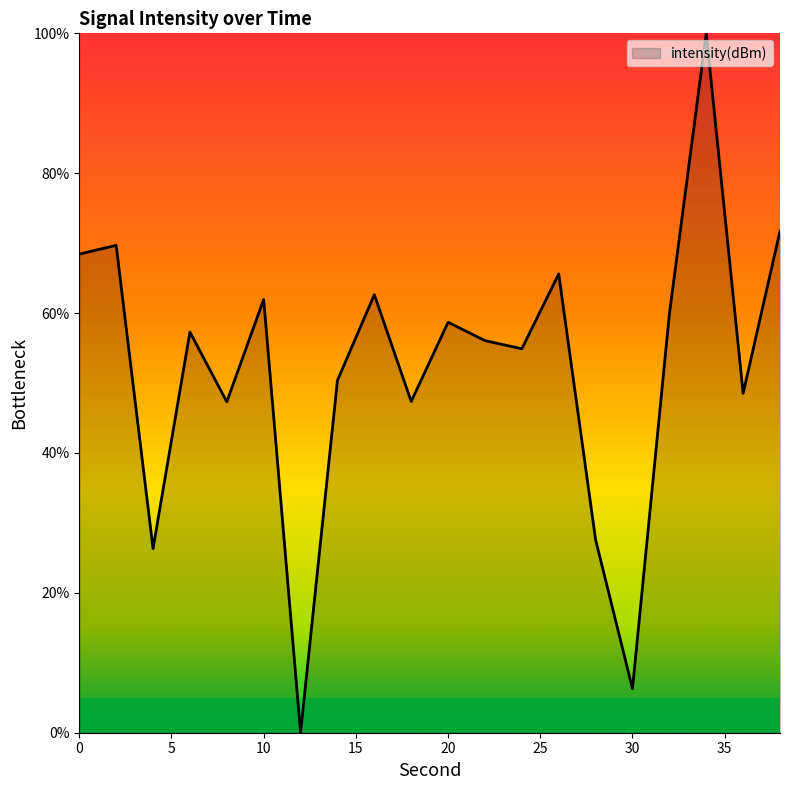

What is the difference between the maximum and minimum values?

100.0